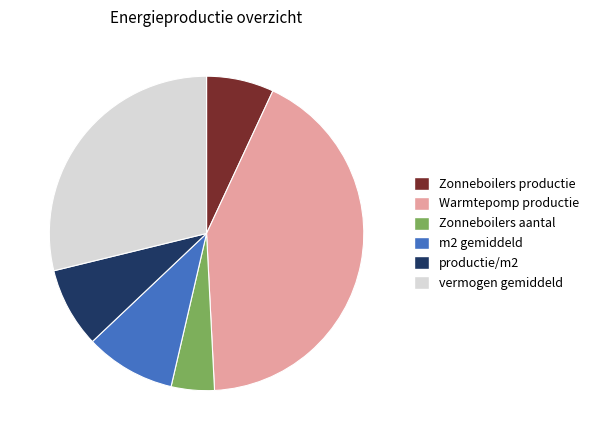

Which has a higher value, Zonneboilers productie or vermogen gemiddeld?

vermogen gemiddeld